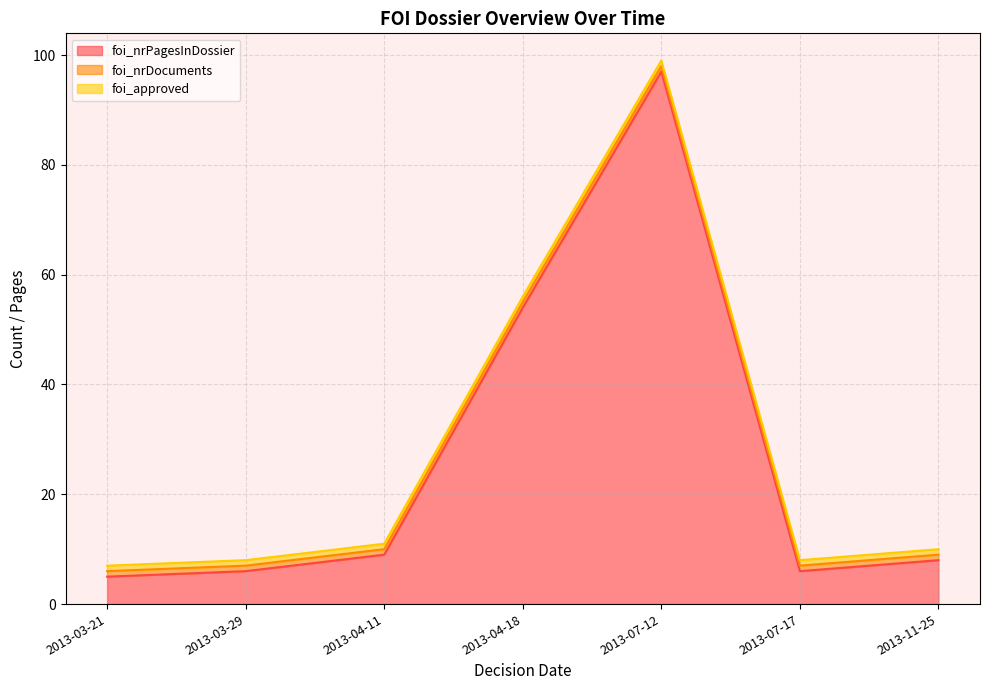

What is the total value across all series at 2013-04-11?

11